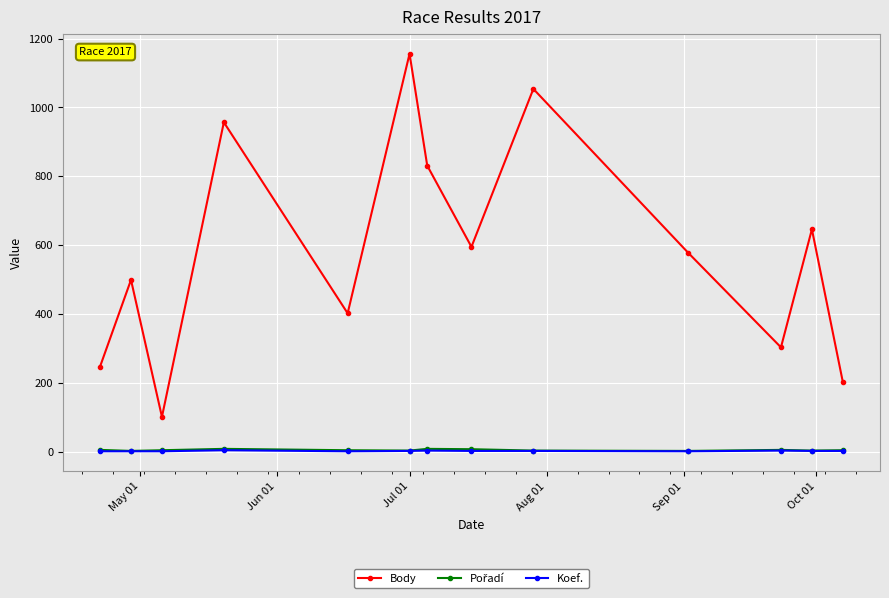

At how many categories does at least one series exceed 689?

4